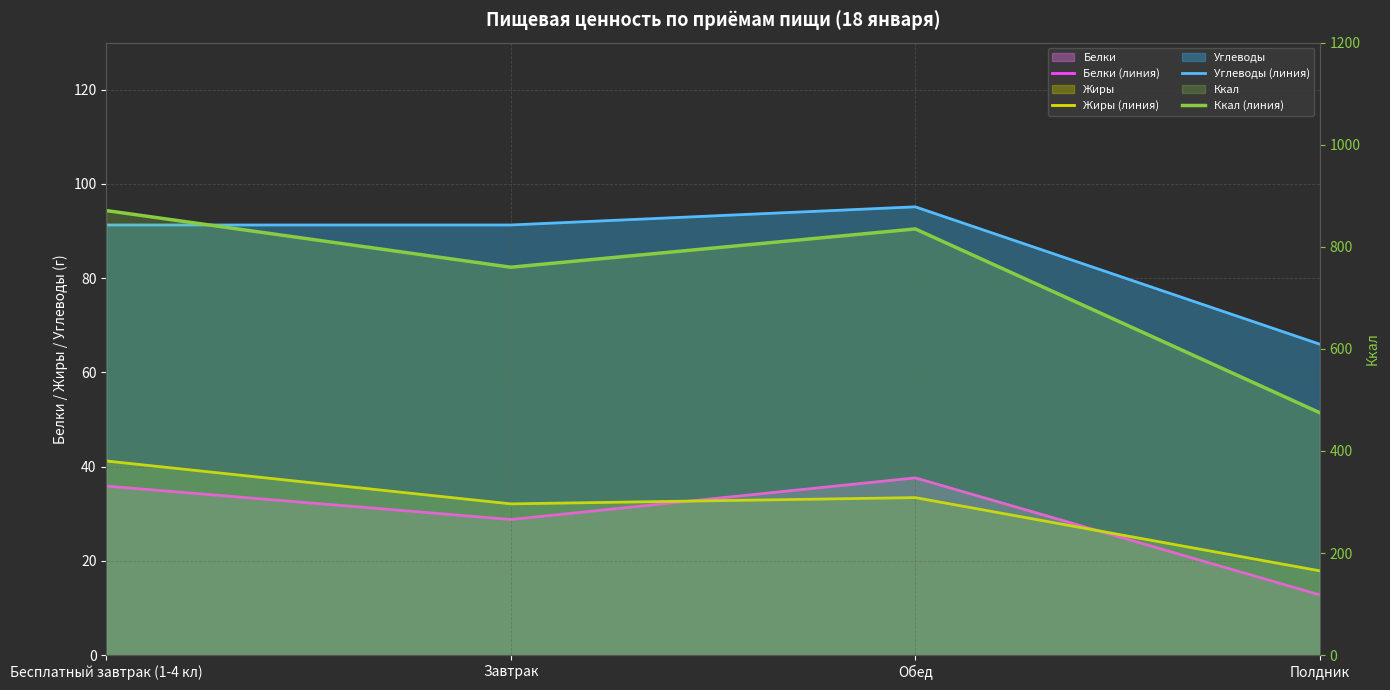

At which label does Углеводы (линия) first exceed 91?

Бесплатный завтрак (1-4 кл)